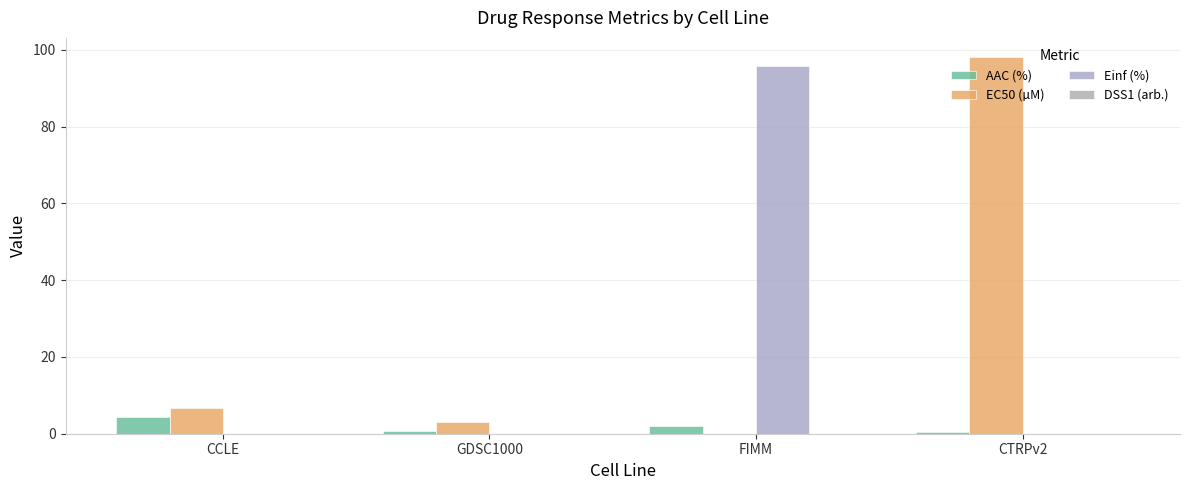

Is it true that AAC (%) equals 0.4 at CTRPv2?

True